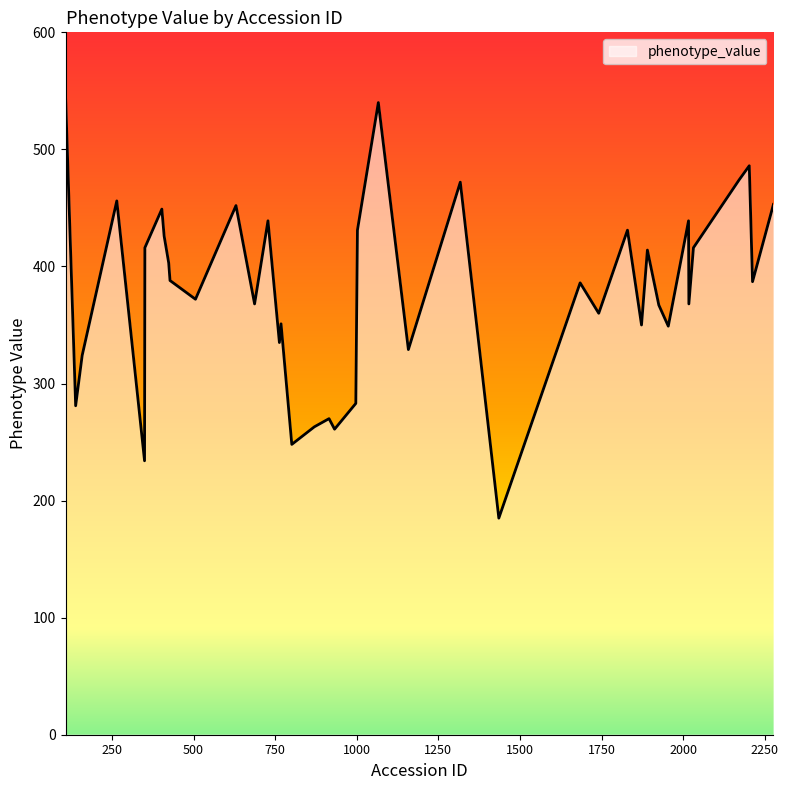

What is the difference between the maximum and minimum values?

361